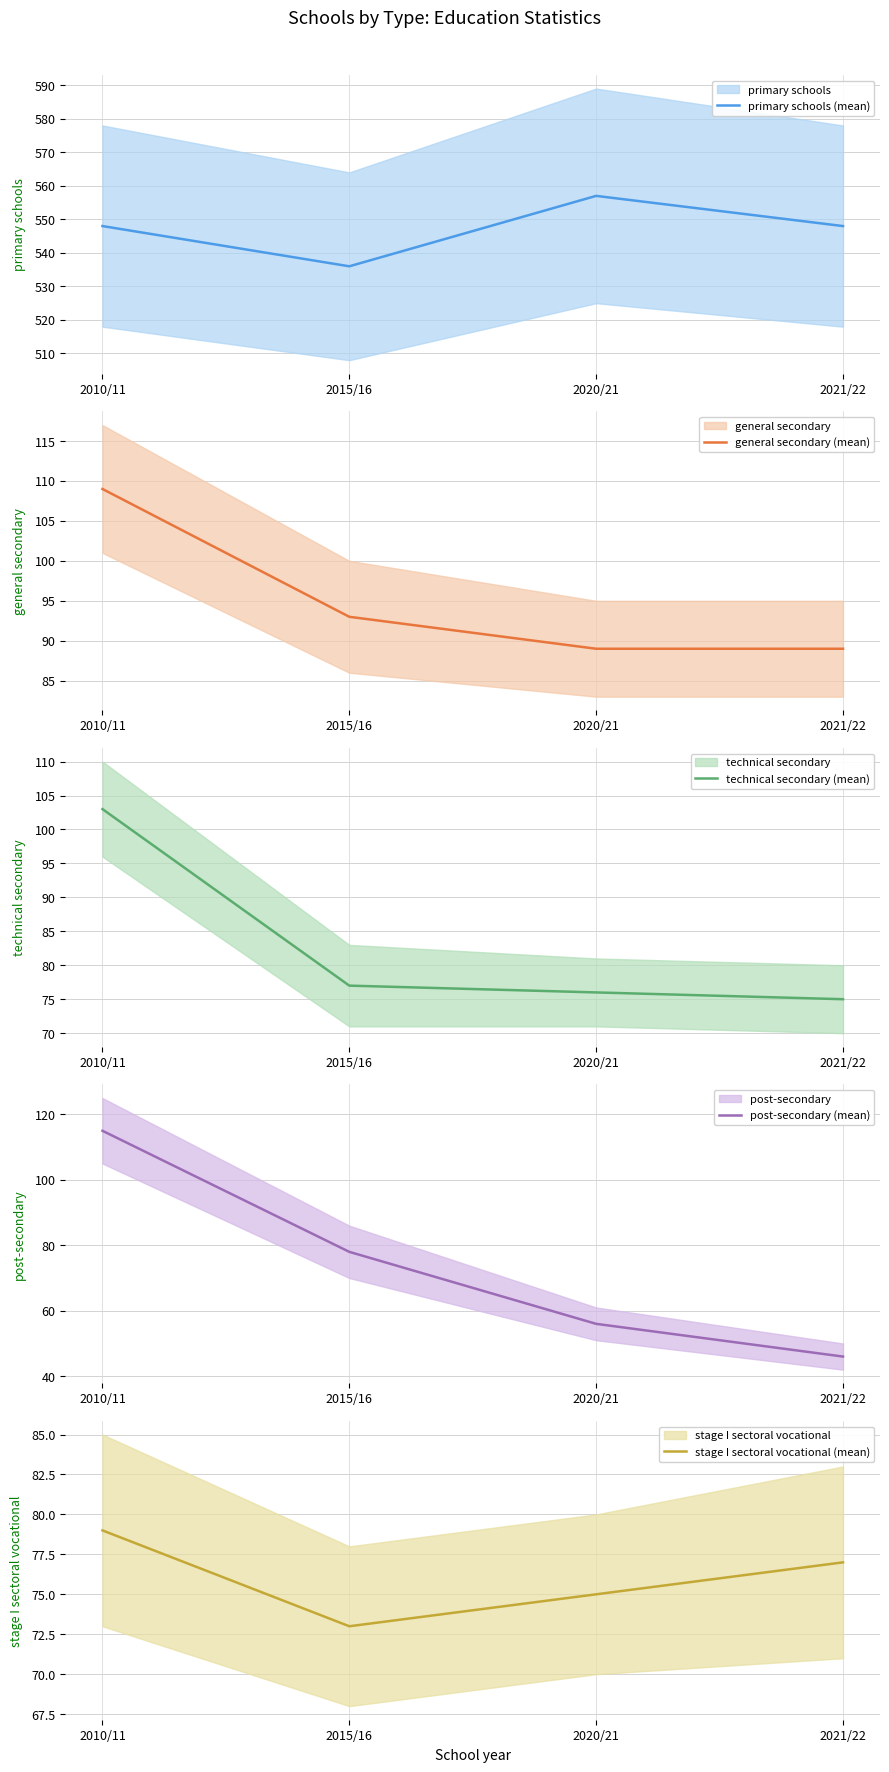

The general secondary (mean) series shows 150 at 2015/16. True or false?

False